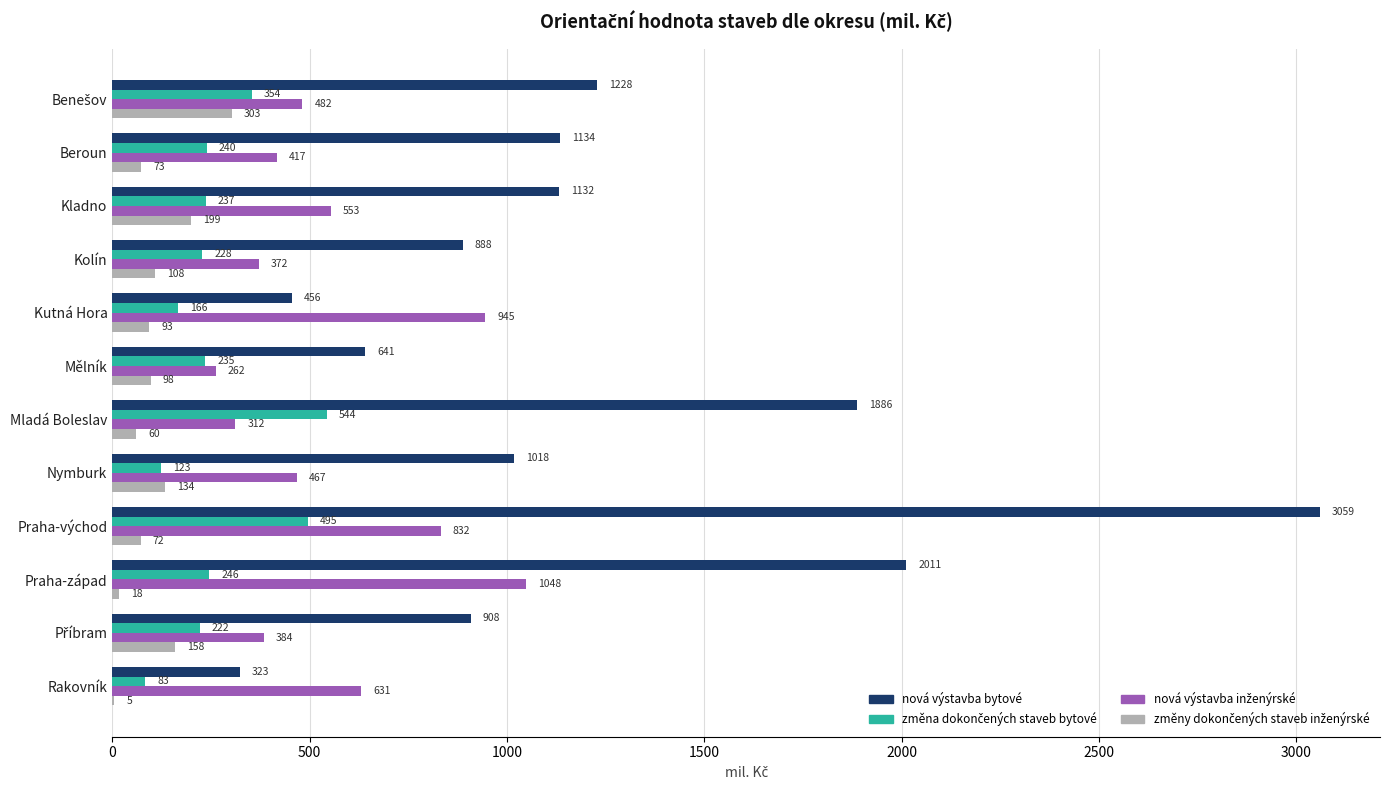

Between Mělník and Praha-východ, which series saw the biggest shift?

nová výstavba bytové